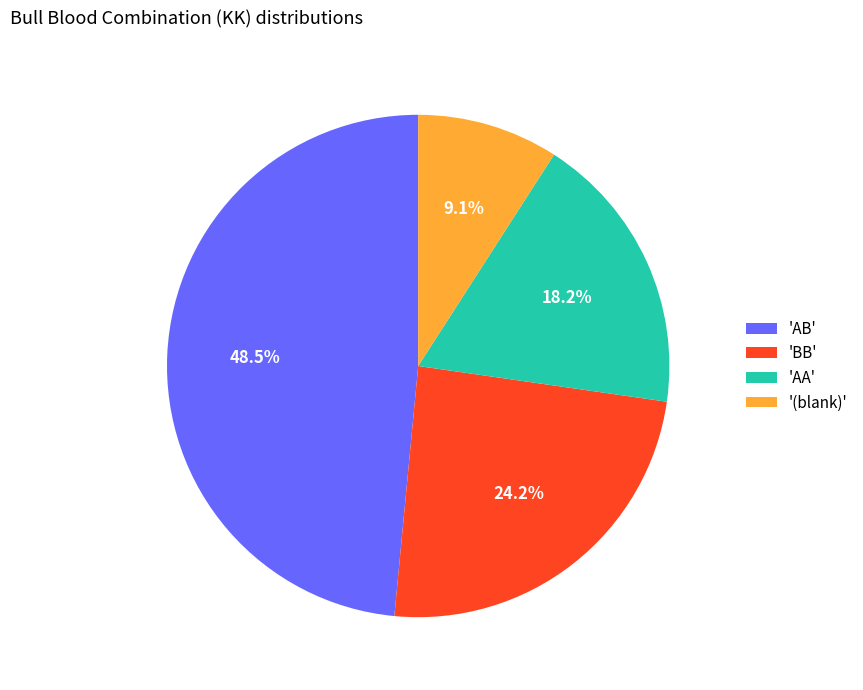

To the nearest percent, what is the difference between the largest and smallest slice percentages?

39%